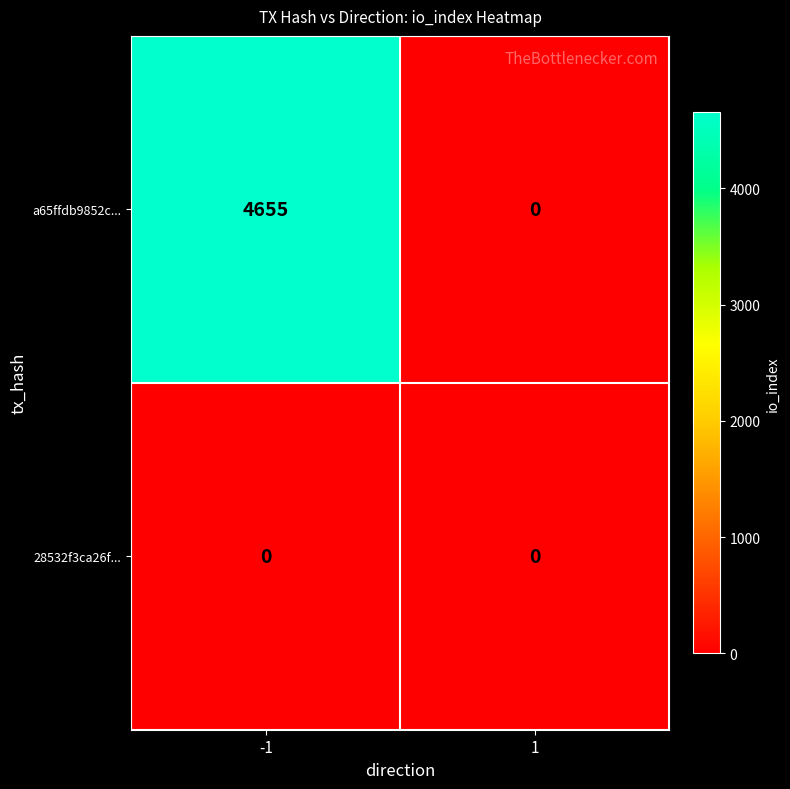

What is the greatest value displayed?

4655